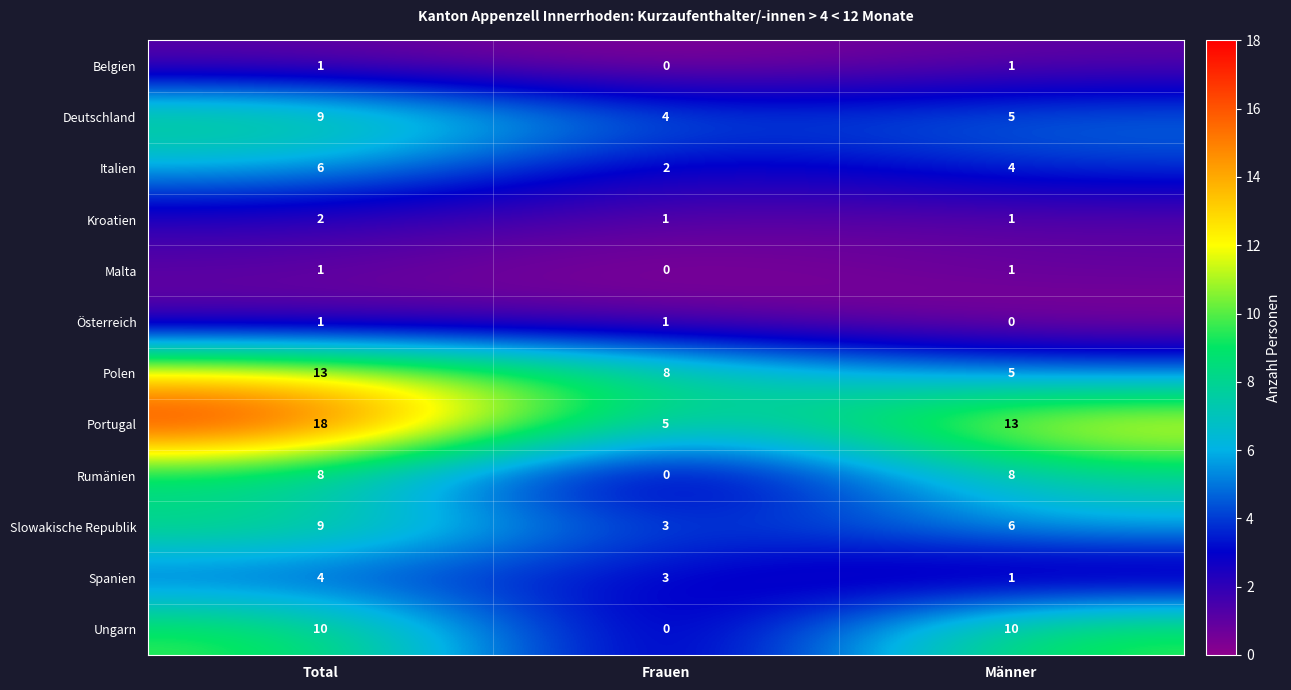

At which category is the sum across all series the highest?

Total